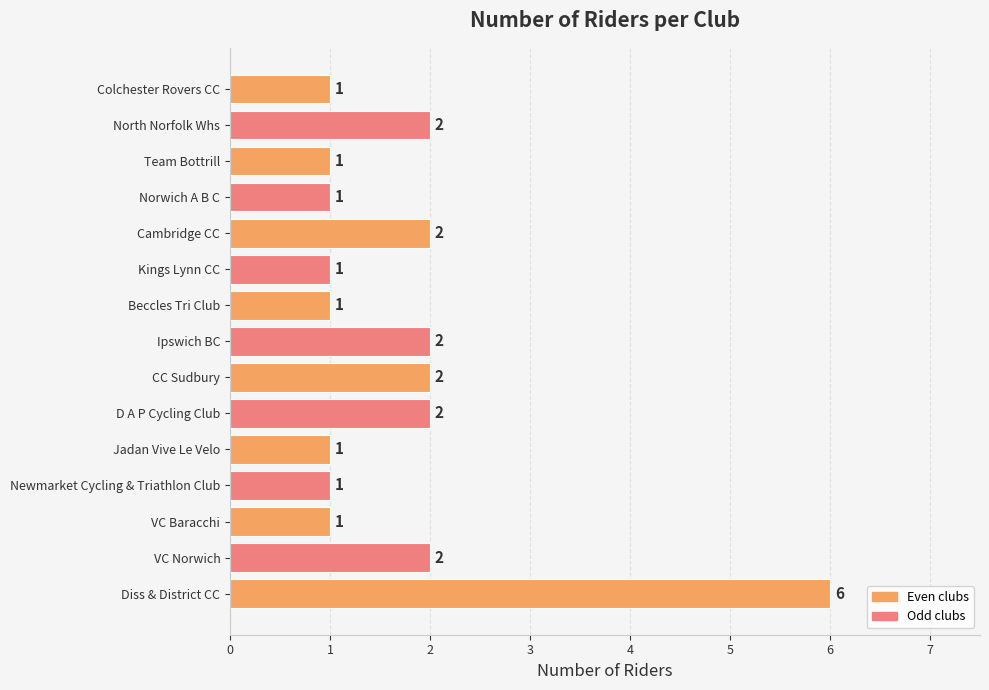

What is the greatest value displayed?

6